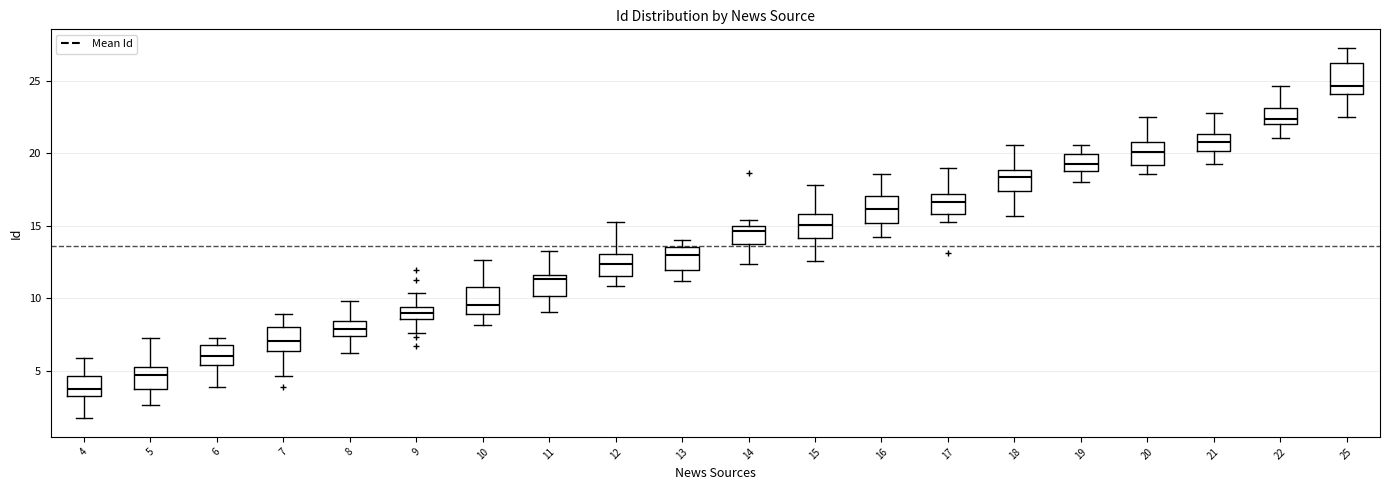

Reading left to right, read every box against the y-axis: the position of its median line, the range the box covers, and the ends of its whiskers. The values are not printed on the chart, so give them approximately, as read against the axis.

4: median 3.5, box 3.0 to 4.5, whiskers 1.5 to 6.0
5: median 4.5, box 3.5 to 5.0, whiskers 2.5 to 7.0
6: median 6.0, box 5.5 to 7.0, whiskers 4.0 to 7.5
7: median 7.0, box 6.5 to 8.0, whiskers 4.5 to 9.0
8: median 8.0, box 7.5 to 8.5, whiskers 6.0 to 10.0
9: median 9.0, box 8.5 to 9.5, whiskers 7.5 to 10.5
10: median 9.5, box 9.0 to 11.0, whiskers 8.0 to 12.5
11: median 11.5 (just below the box's upper edge), box 10.0 to 11.5, whiskers 9.0 to 13.0
12: median 12.5, box 11.5 to 13.0, whiskers 11.0 to 15.5
13: median 13.0, box 12.0 to 13.5, whiskers 11.0 to 14.0
14: median 14.5, box 13.5 to 15.0, whiskers 12.5 to 15.5
15: median 15.0, box 14.0 to 16.0, whiskers 12.5 to 18.0
16: median 16.0, box 15.0 to 17.0, whiskers 14.0 to 18.5
17: median 16.5, box 16.0 to 17.0, whiskers 15.5 to 19.0
18: median 18.5, box 17.5 to 19.0, whiskers 15.5 to 20.5
19: median 19.5, box 19.0 to 20.0, whiskers 18.0 to 20.5
20: median 20.0, box 19.0 to 21.0, whiskers 18.5 to 22.5
21: median 21.0, box 20.0 to 21.5, whiskers 19.5 to 23.0
22: median 22.5, box 22.0 to 23.0, whiskers 21.0 to 24.5
25: median 24.5, box 24.0 to 26.0, whiskers 22.5 to 27.5